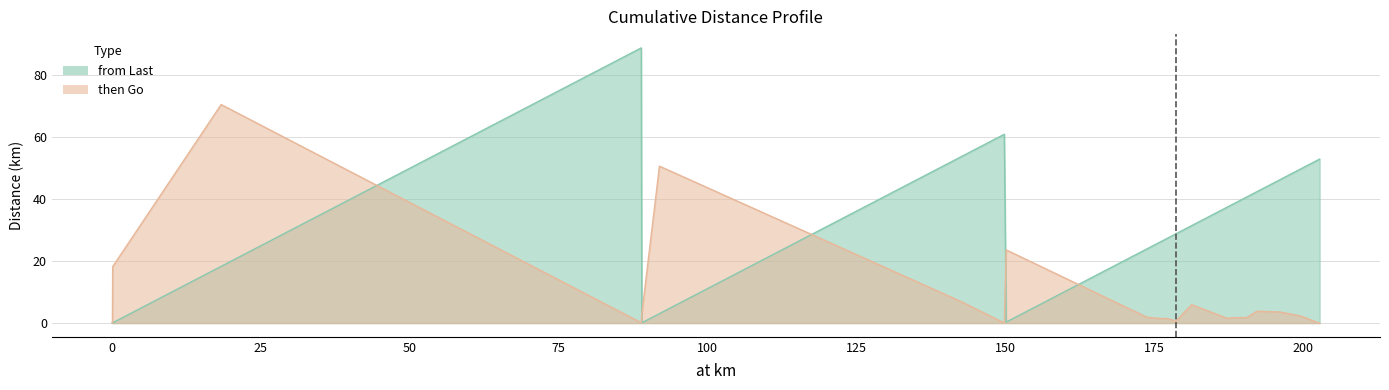

How many interior local peaks does the from Last series have?

2